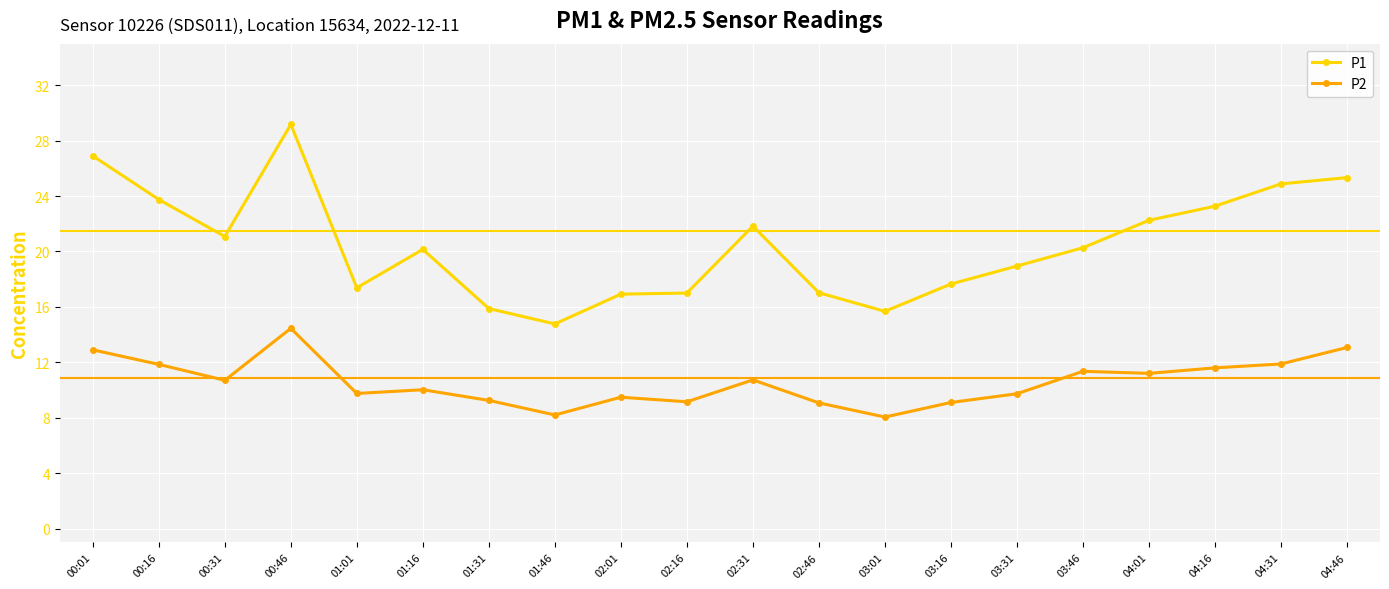

At which category does P1 reach its first local valley?

00:31